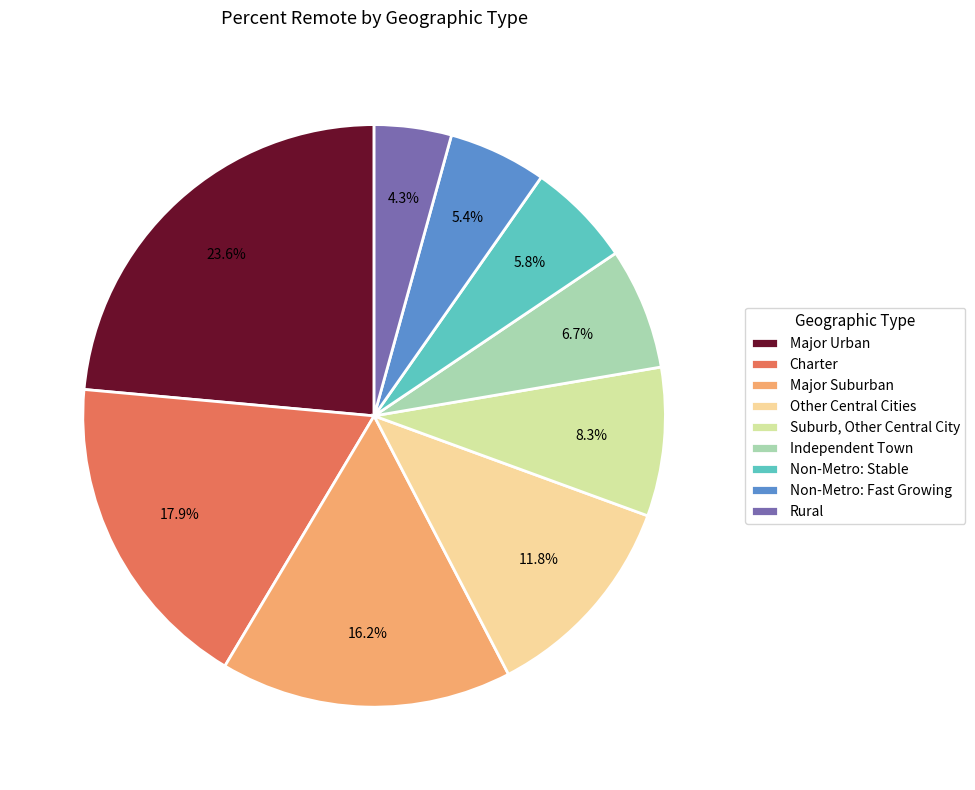

Rank the categories by value from highest to lowest.

Major Urban, Charter, Major Suburban, Other Central Cities, Suburb, Other Central City, Independent Town, Non-Metro: Stable, Non-Metro: Fast Growing, Rural